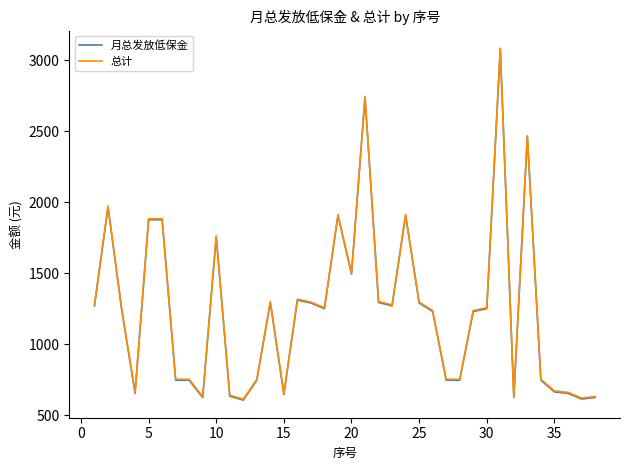

What is the maximum value shown in the chart?

3086.9